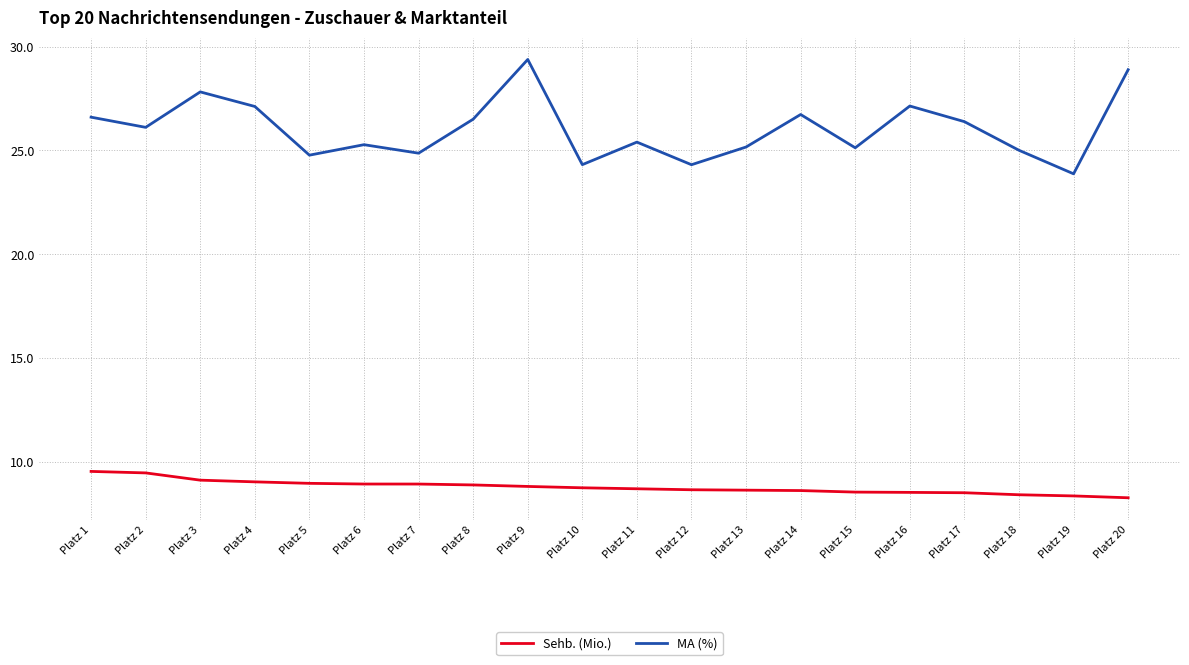

What is the spread (max minus min) of values at Platz 11?

16.7